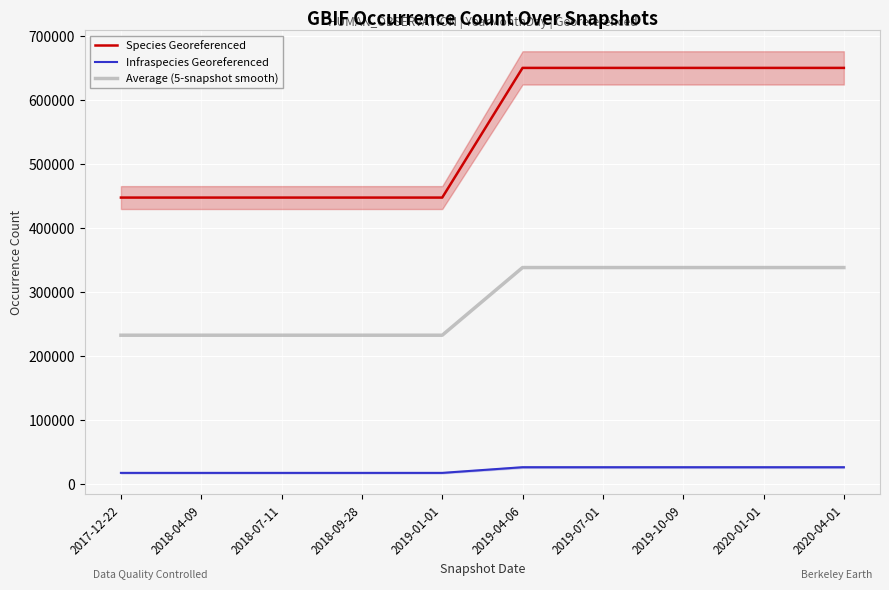

Reading left to right, extract all data points from this chart.

Species Georeferenced: 2017-12-22=447470.0	2018-04-09=447470.0	2018-07-11=447470.0	2018-09-28=447470.0	2019-01-01=447470.0	2019-04-06=649958.0	2019-07-01=649958.0	2019-10-09=649958.0	2020-01-01=649958.0	2020-04-01=649958.0
Infraspecies Georeferenced: 2017-12-22=17613.0	2018-04-09=17613.0	2018-07-11=17613.0	2018-09-28=17613.0	2019-01-01=17613.0	2019-04-06=26476.0	2019-07-01=26476.0	2019-10-09=26476.0	2020-01-01=26476.0	2020-04-01=26476.0
Average (5-snapshot smooth): 2017-12-22=232541.5	2018-04-09=232541.5	2018-07-11=232541.5	2018-09-28=232541.5	2019-01-01=232541.5	2019-04-06=338217.0	2019-07-01=338217.0	2019-10-09=338217.0	2020-01-01=338217.0	2020-04-01=338217.0